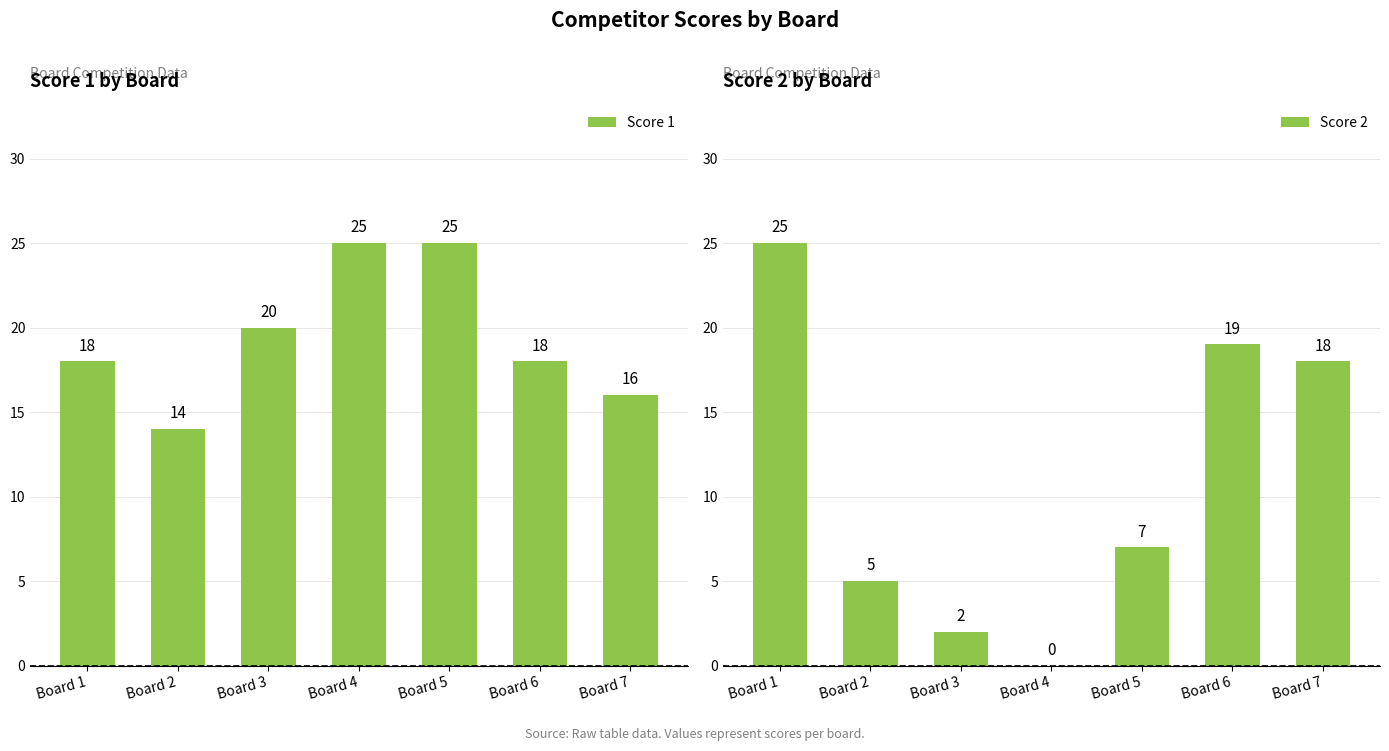

Between Board 1 and Board 6, which is larger?

Board 1